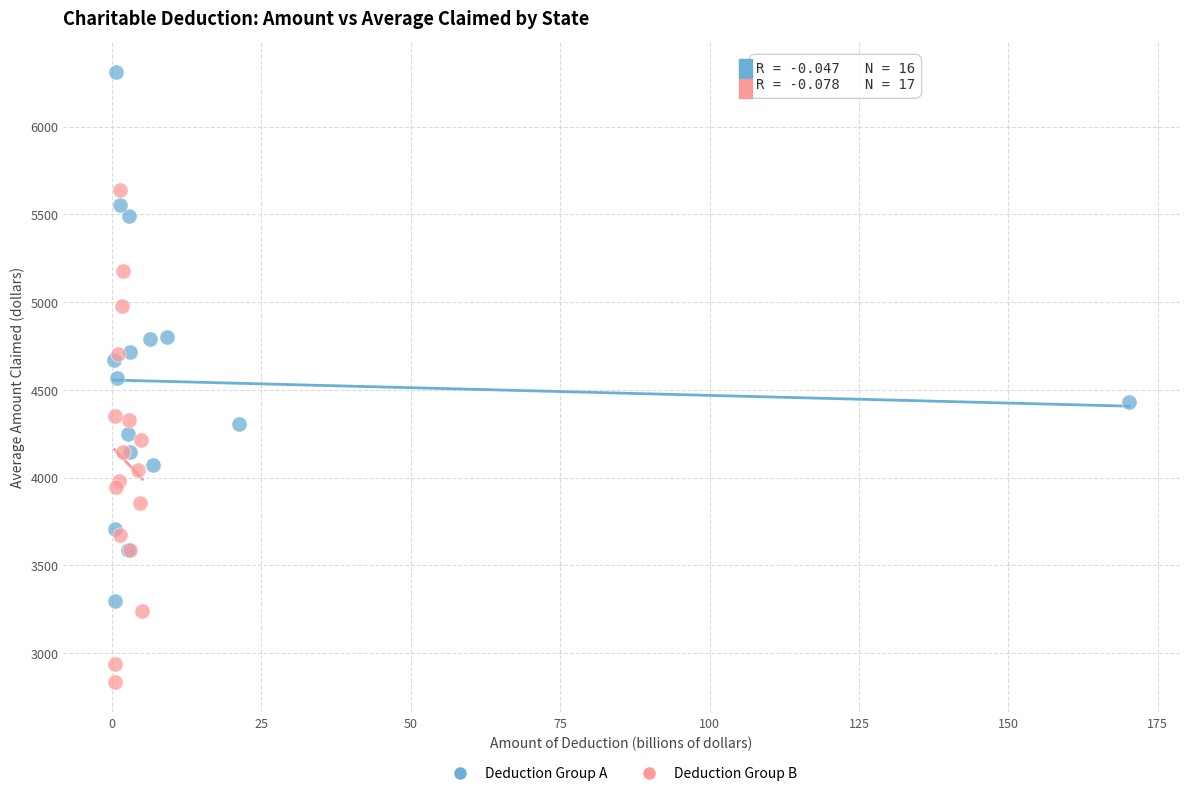

Which series contains the lowest Y value?

Deduction Group B